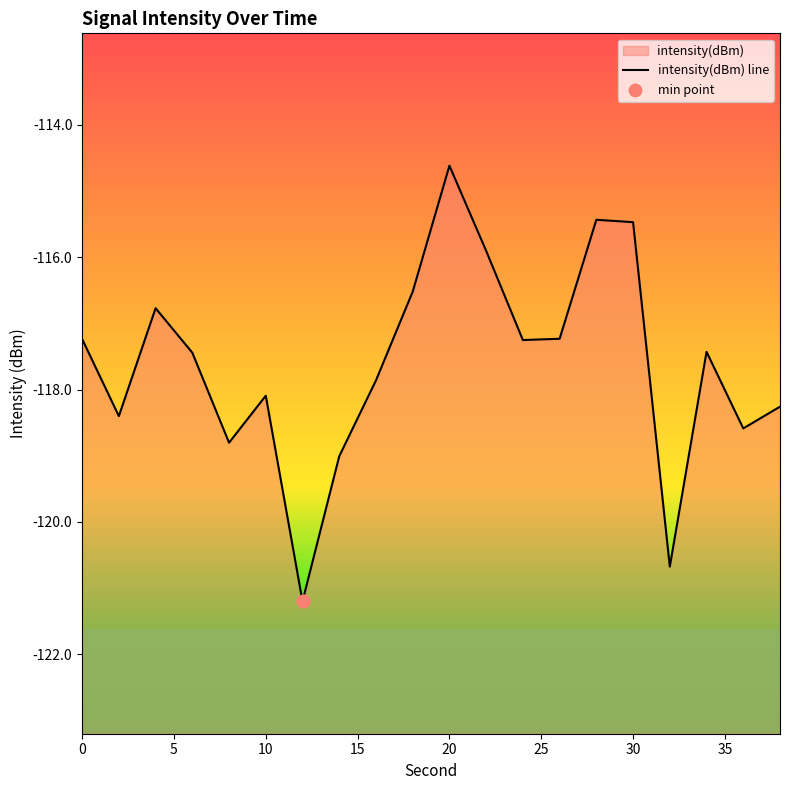

Which has a higher value, 6 or 28?

28